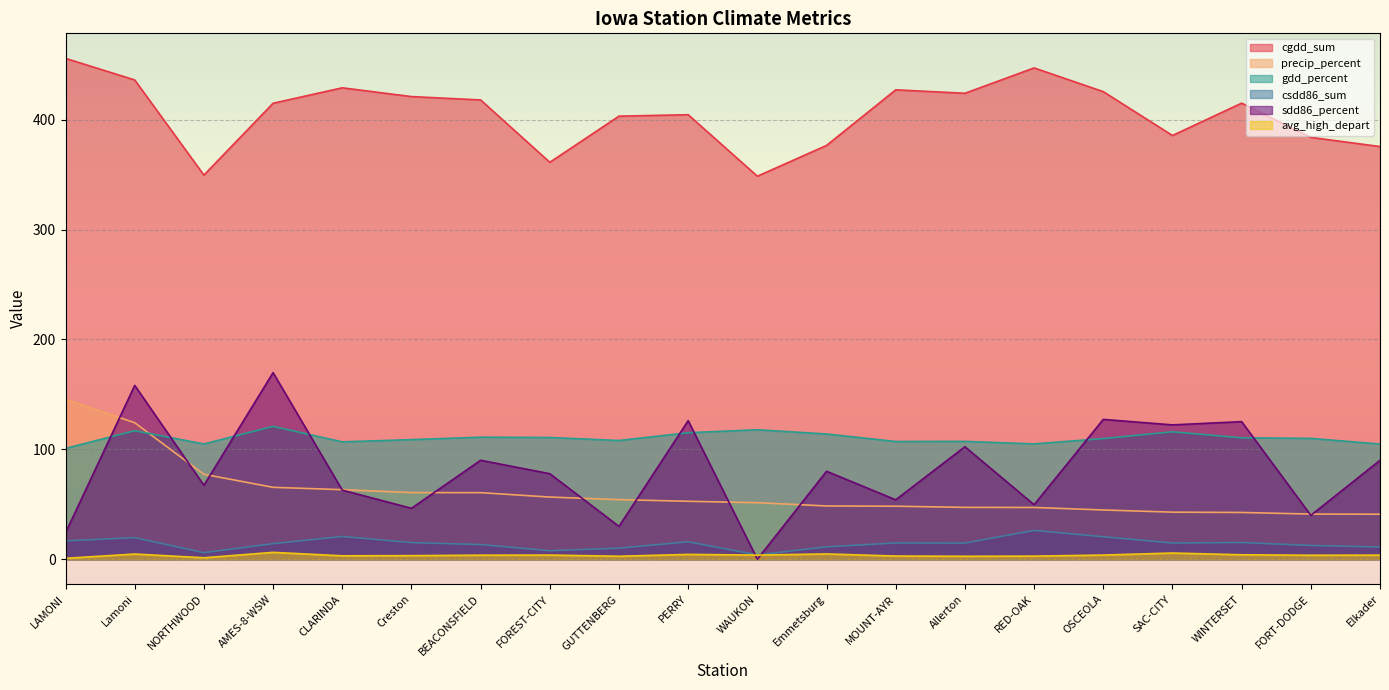

True or false: sdd86_percent has more than 2 interior local peaks.

True